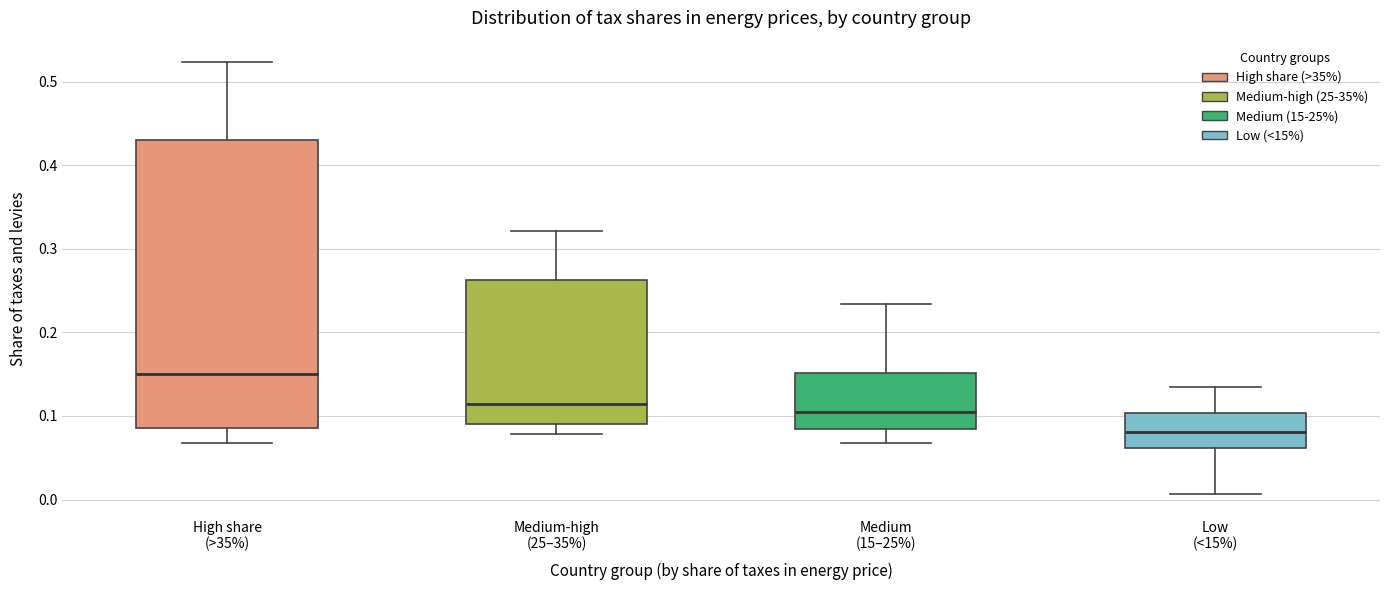

Reading left to right, transcribe this box plot: for each box, give where its median line is, the range the box spans, and where its two whiskers end, as read against the y-axis. The values are not printed on the chart, so give them approximately, as read against the axis.

High share (>35%): median 0.15, box 0.09 to 0.43, whiskers 0.07 to 0.52
Medium-high (25–35%): median 0.11, box 0.09 to 0.26, whiskers 0.08 to 0.32
Medium (15–25%): median 0.10, box 0.08 to 0.15, whiskers 0.07 to 0.23
Low (<15%): median 0.08, box 0.06 to 0.10, whiskers 0.01 to 0.13